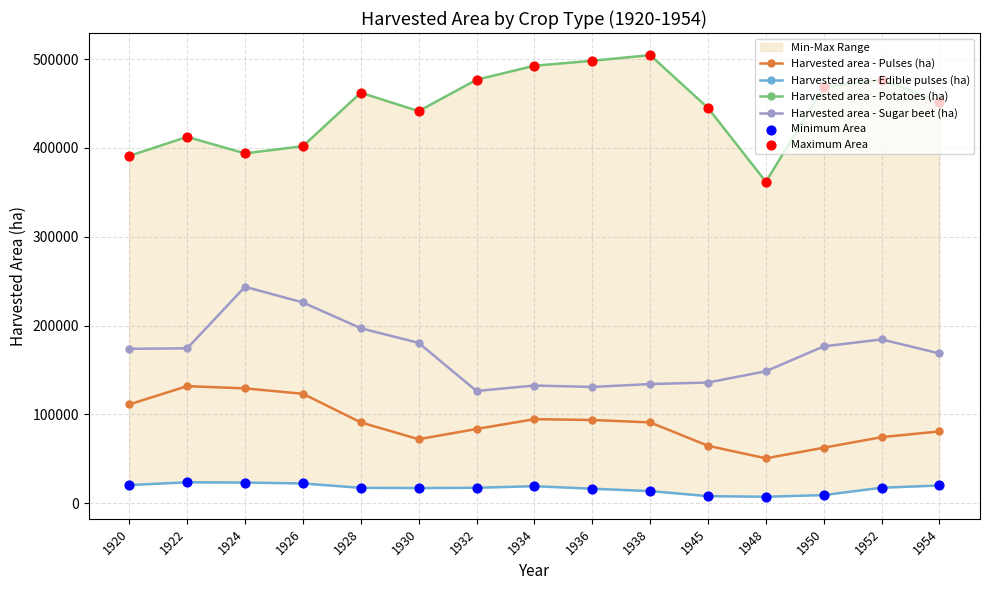

Which series has the largest total across all categories?

Harvested area - Potatoes (ha)